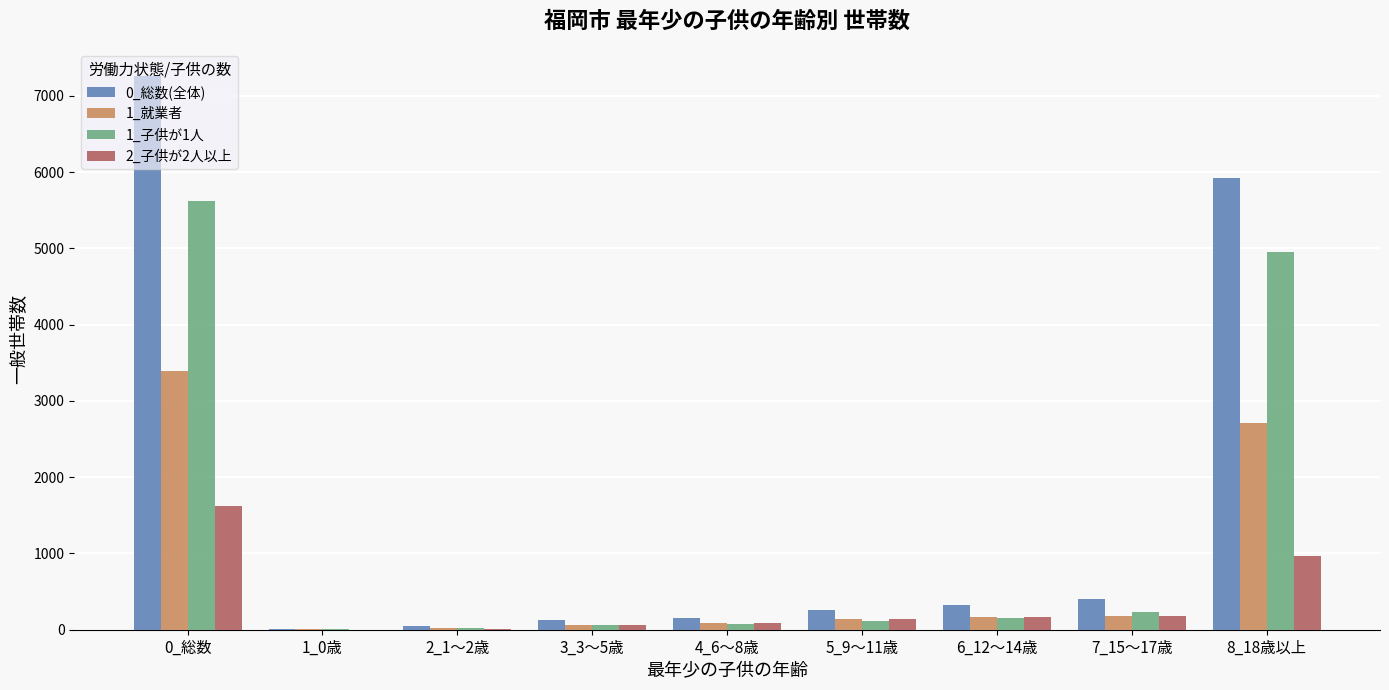

How many groups of bars are there?

9